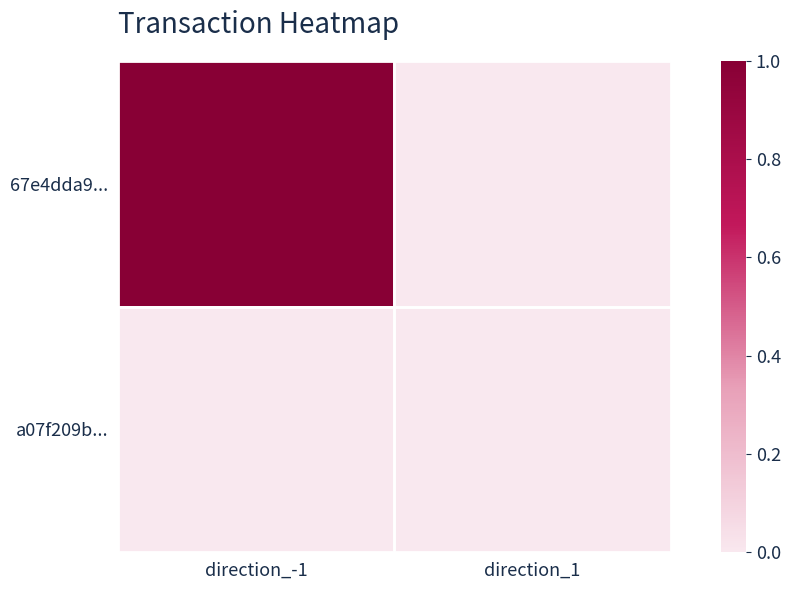

What is the difference between the maximum and minimum values in the 67e4dda9... series?

1